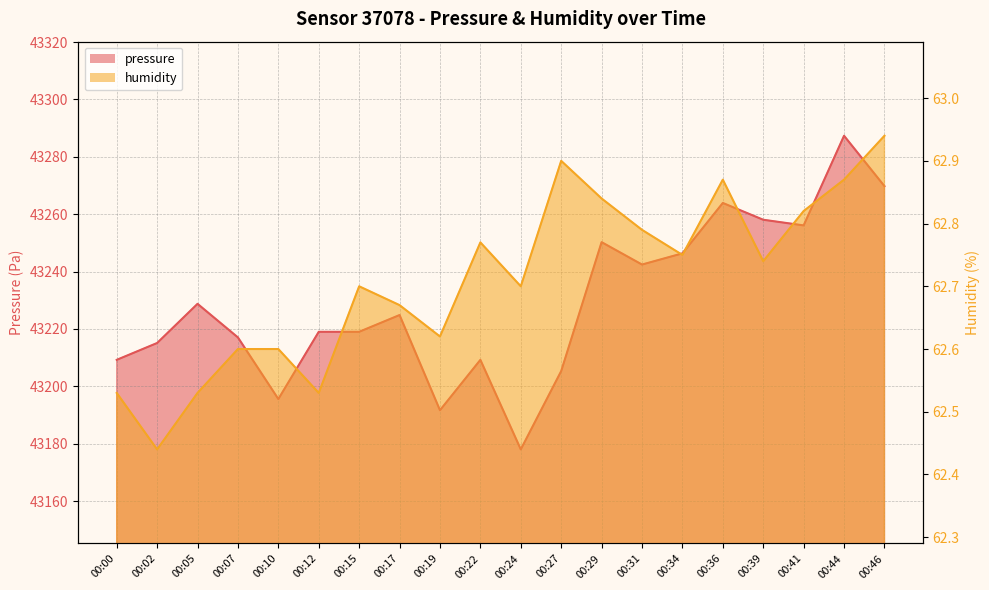

What is the value of the pressure point at the 19th from the left?

43287.3